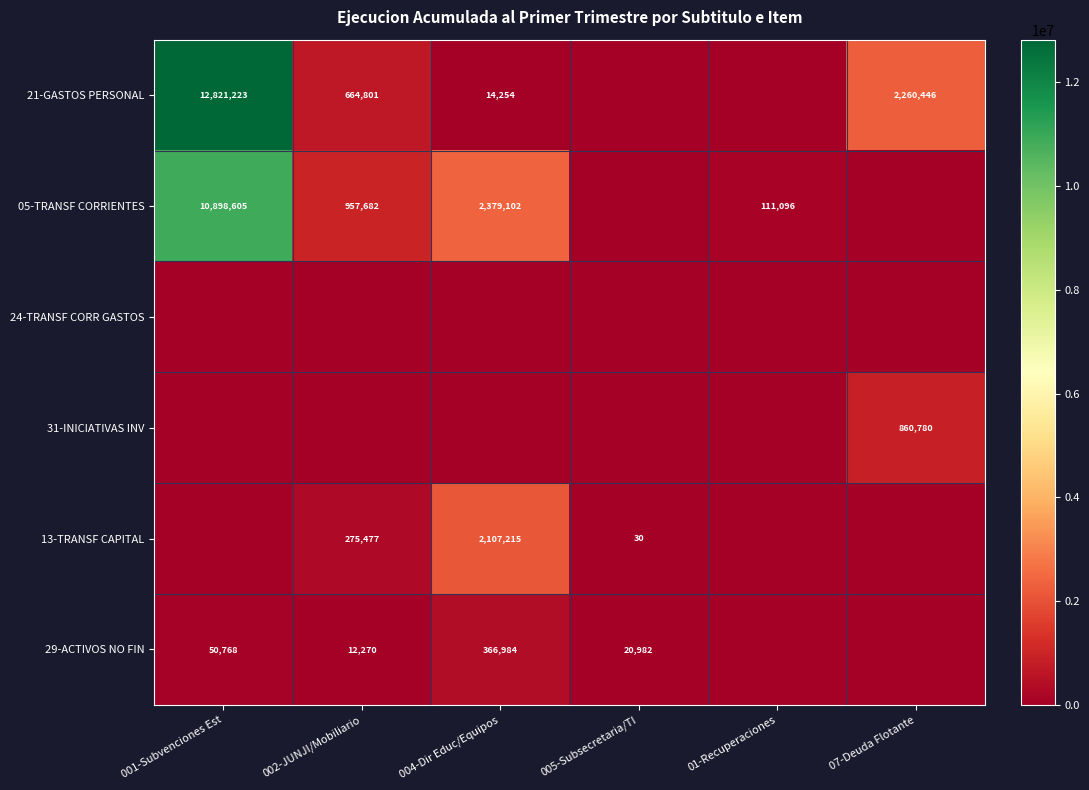

The value of 05-TRANSF CORRIENTES at 004-Dir Educ/Equipos is 2379102. True or false?

True